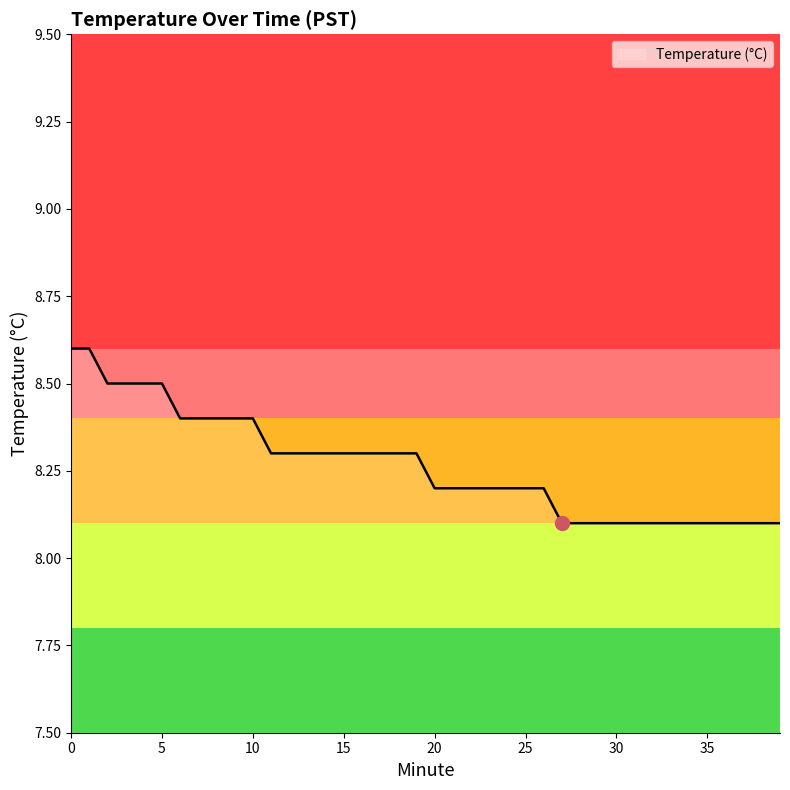

What is the minimum value shown in the chart?

8.1